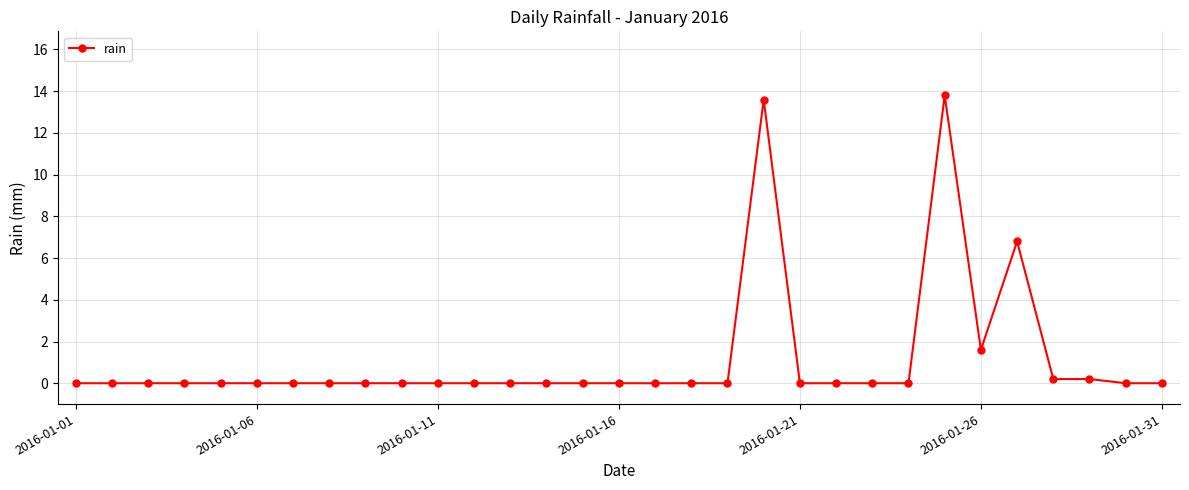

What is the average value?

1.2